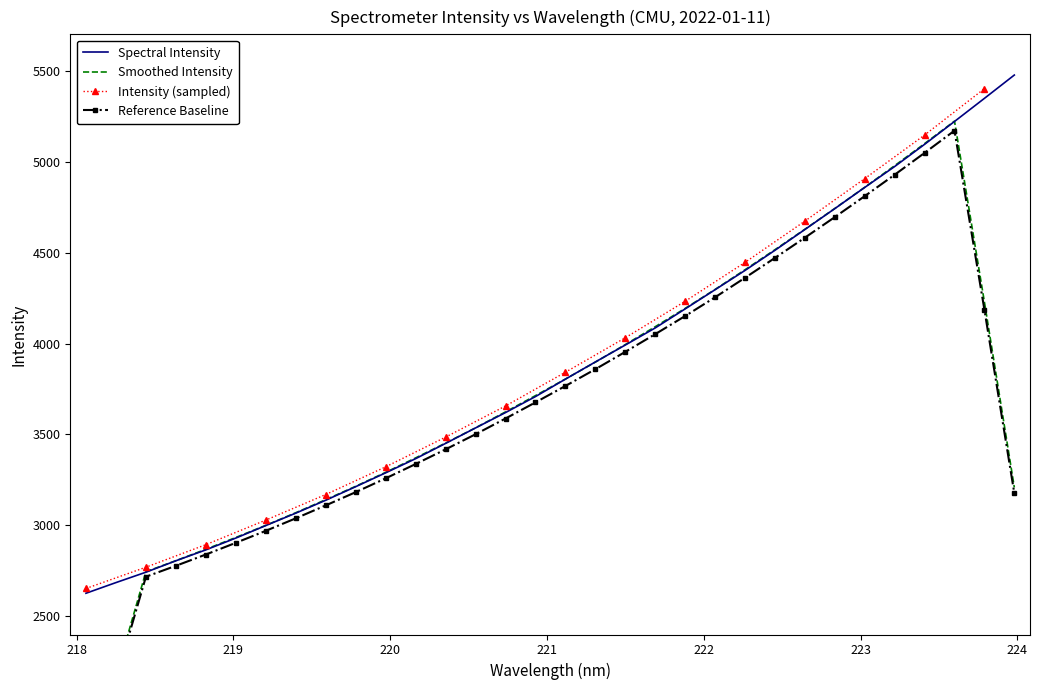

What is the ratio of the value at 222.0721 to the value at 218.2508?

1.6